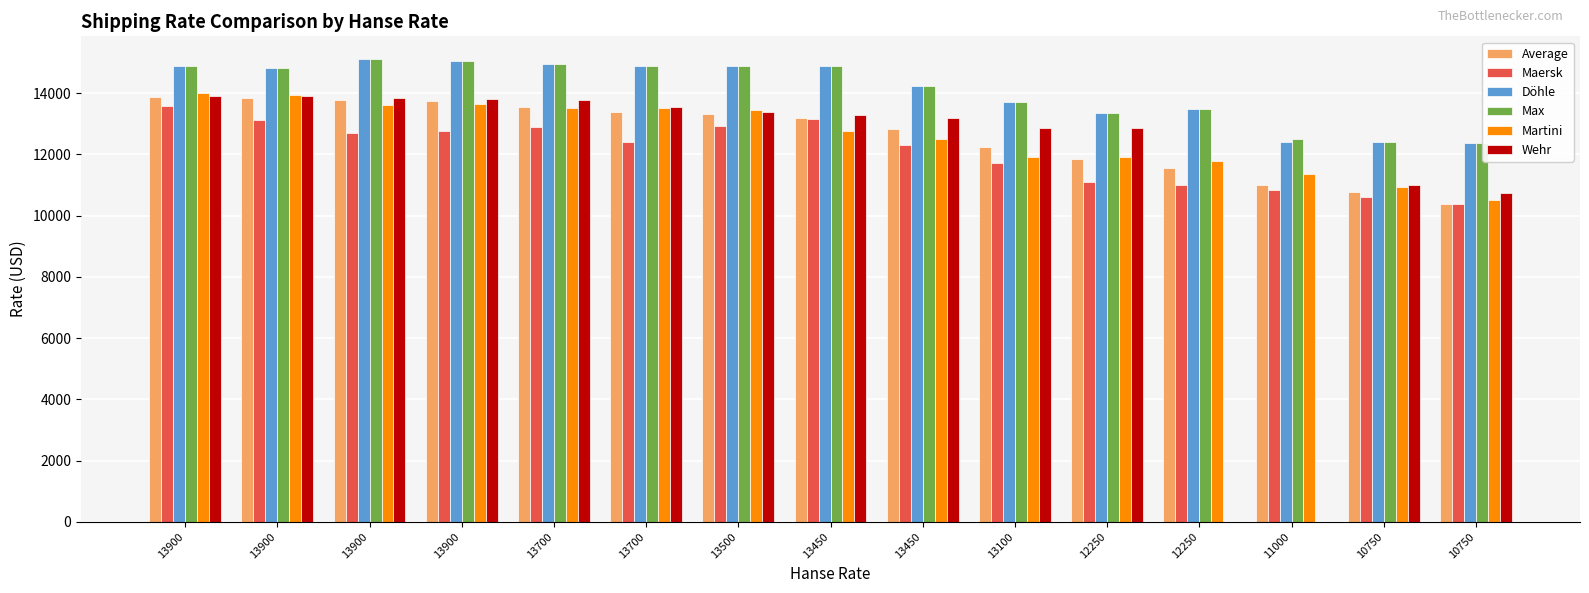

The value of Döhle at 13900 is 14900. True or false?

True